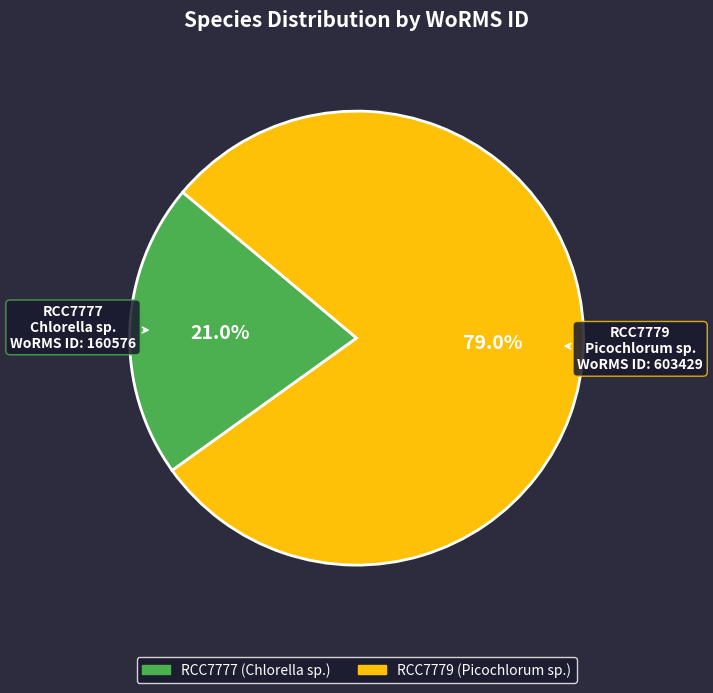

What is the largest slice in the pie chart?

RCC7779